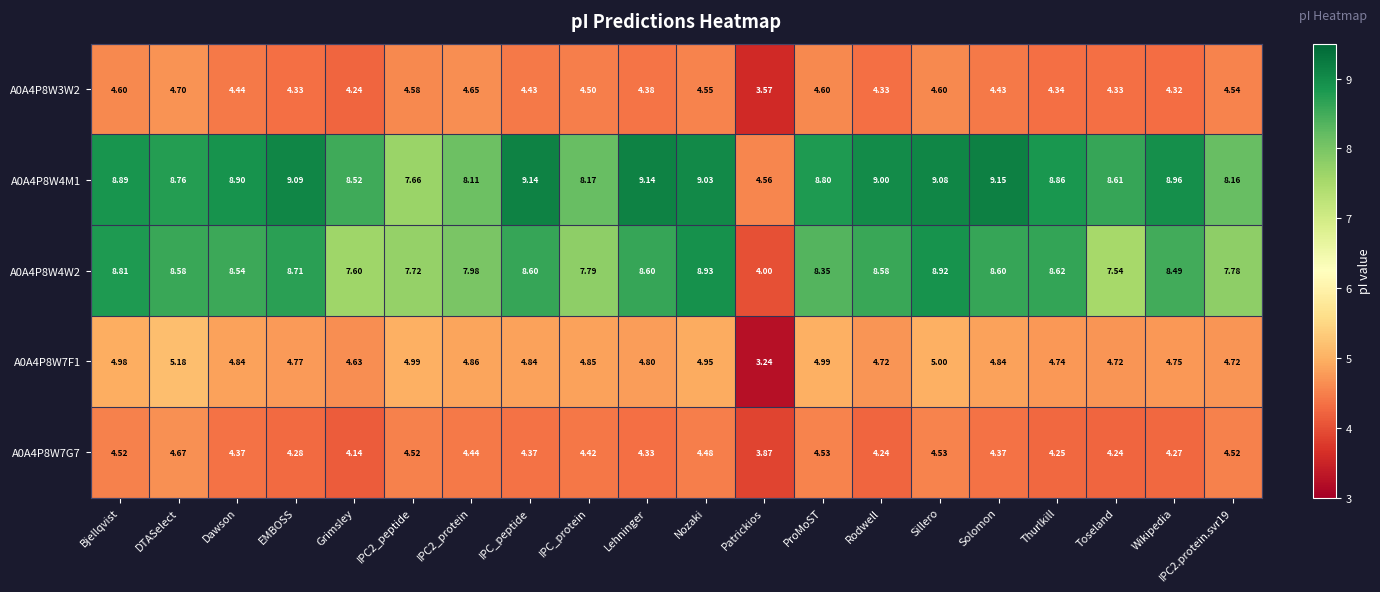

At which label is A0A4P8W7G7 closest to 4?

Patrickios